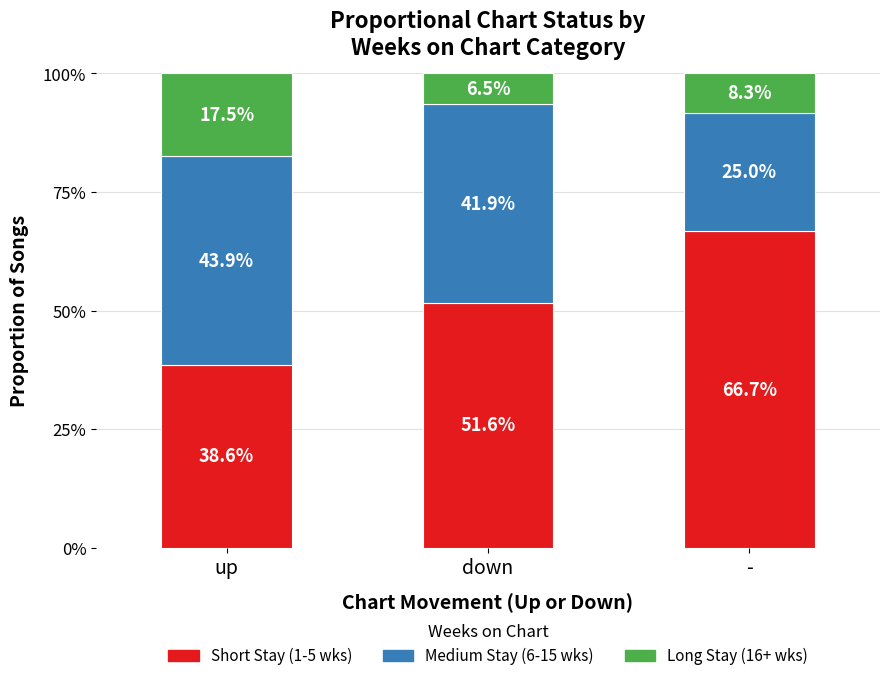

What are all the series names shown in the legend?

Short Stay (1-5 wks), Medium Stay (6-15 wks), Long Stay (16+ wks)